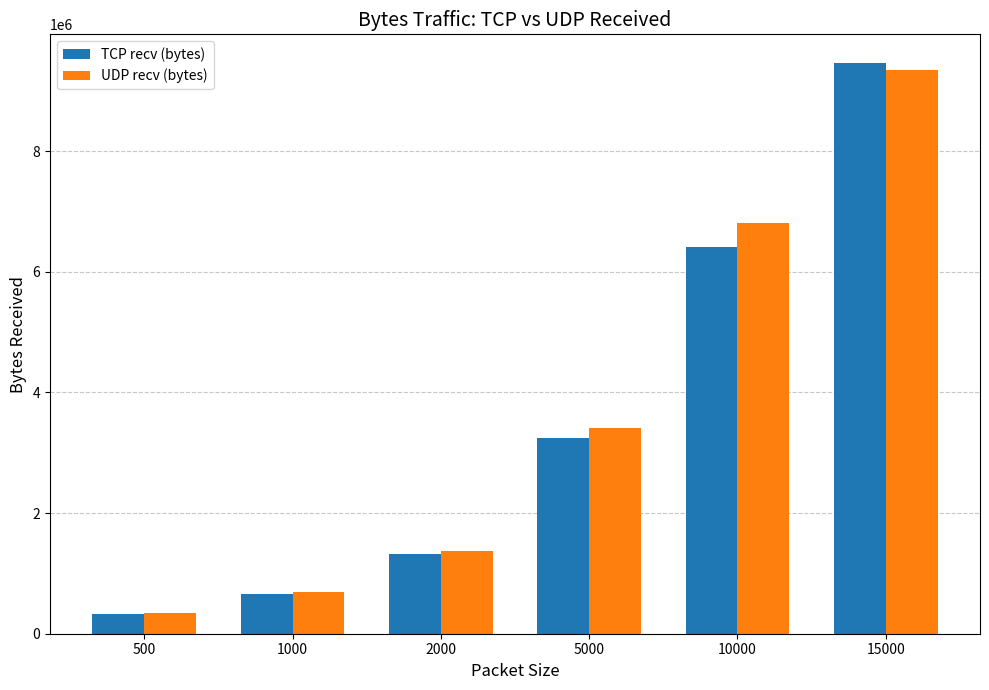

What is the approximate value of TCP recv (bytes) at 15000?

9461573.1